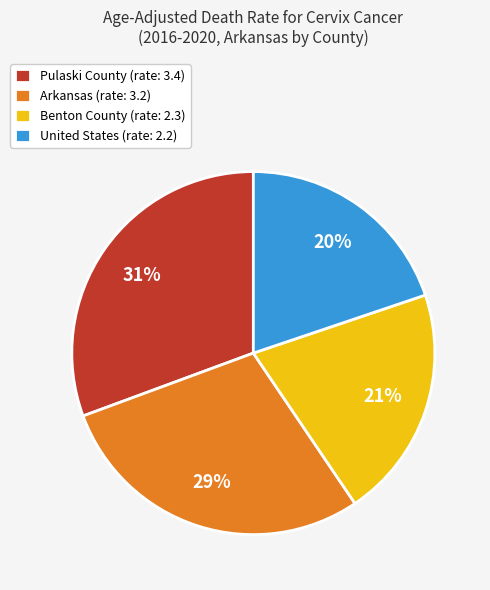

Is it true that Arkansas is 29% of the pie?

True